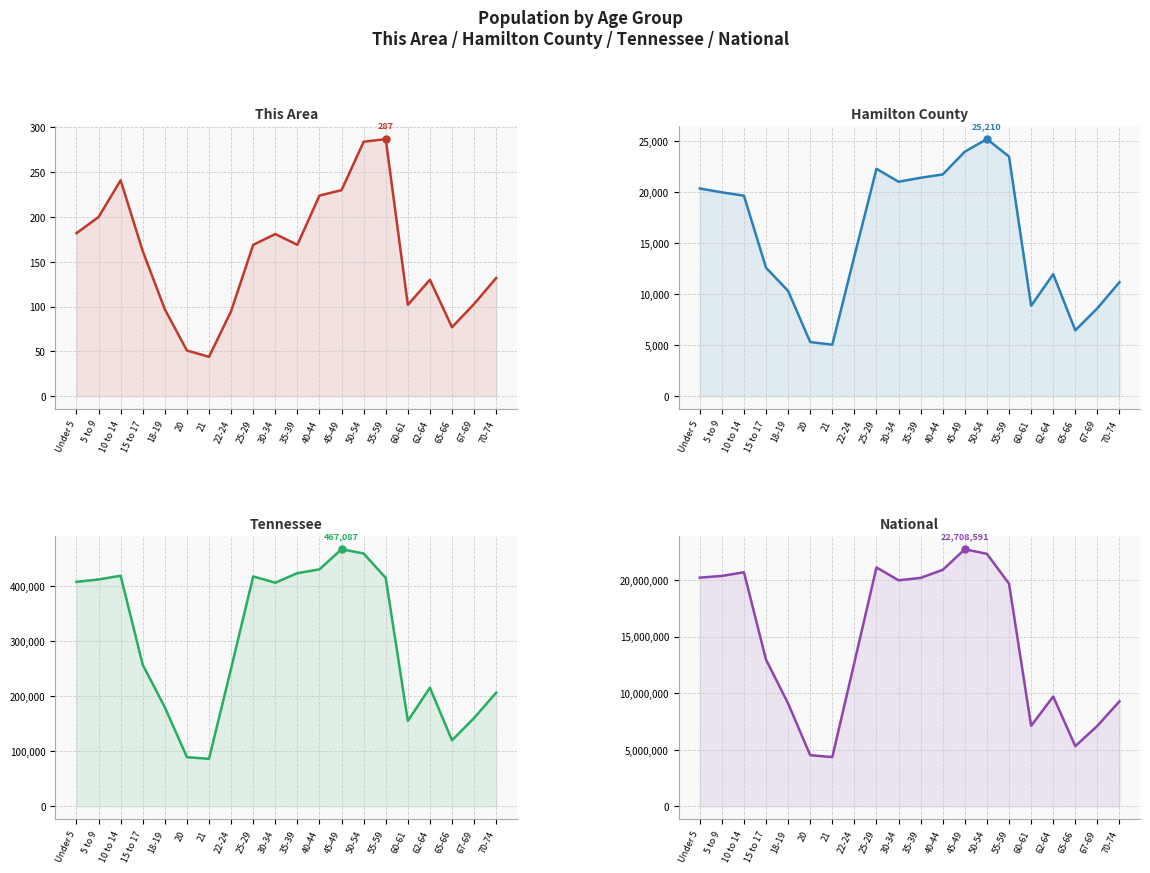

What is the value of the This Area point at the 13th from the left?

230